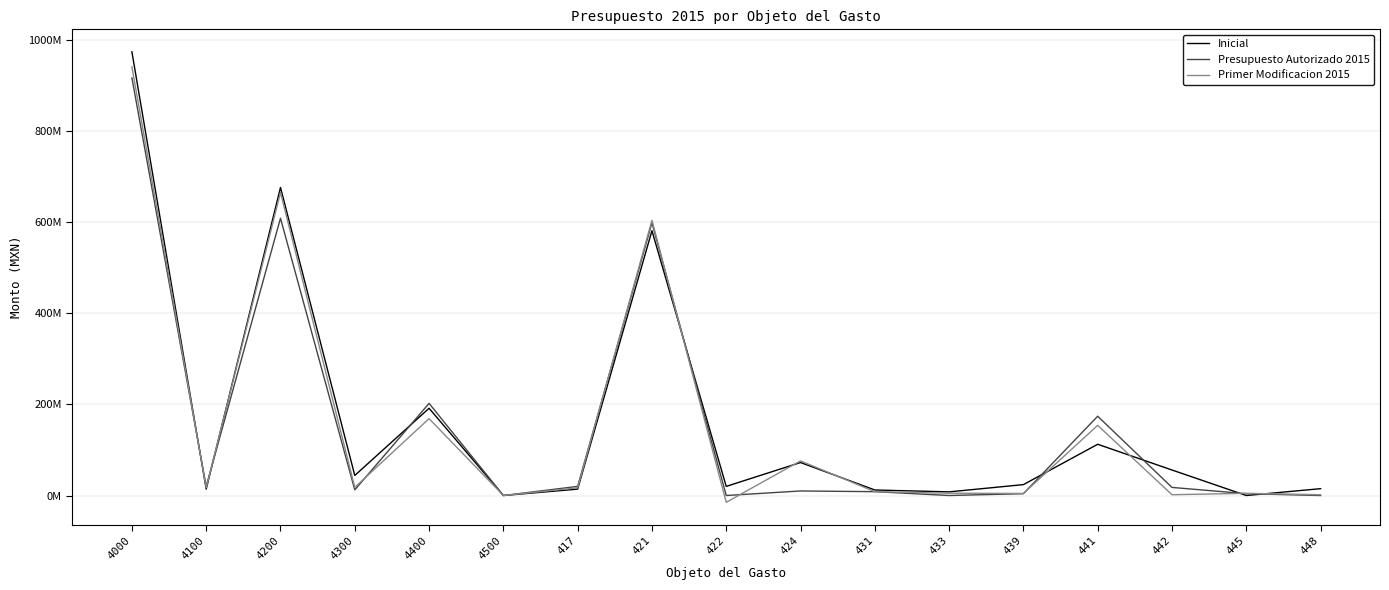

Which series has the largest total across all categories?

Inicial